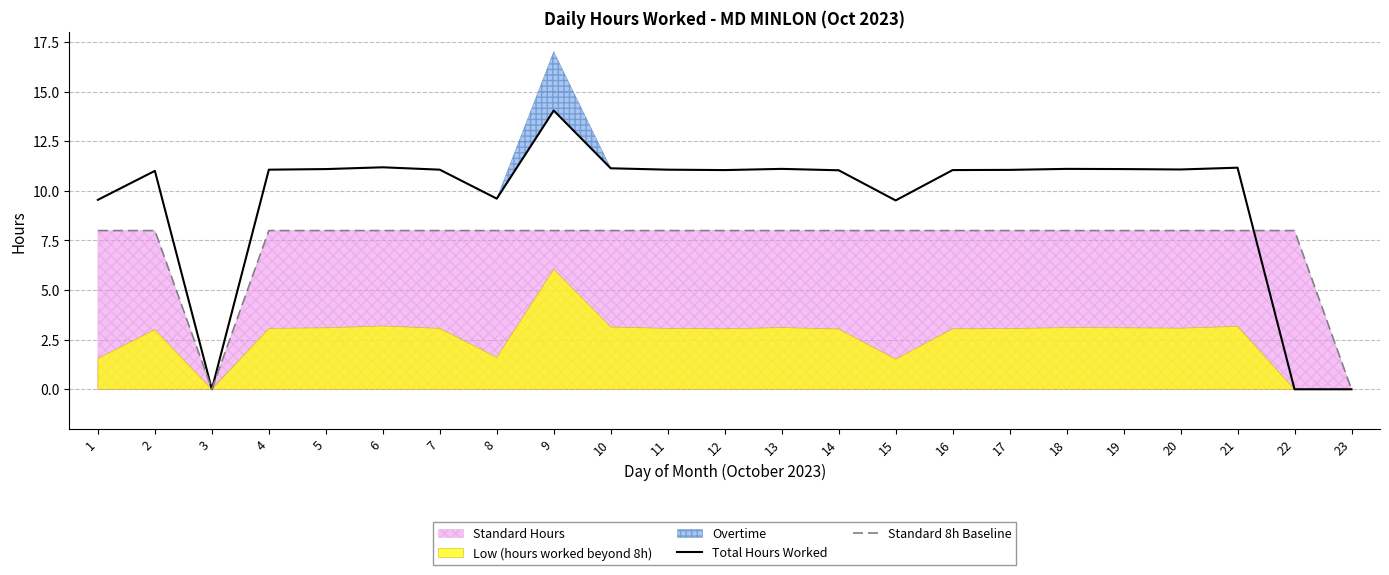

At how many categories does at least one series exceed 11?

17